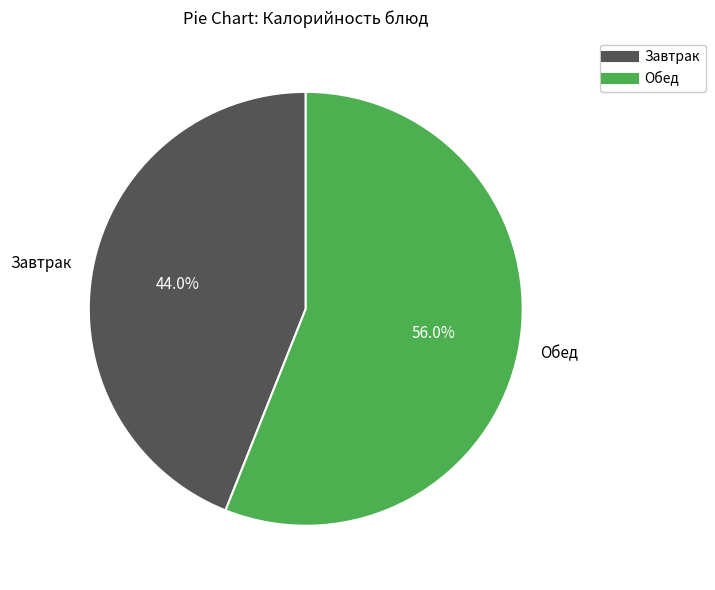

Which slice is the largest?

Обед